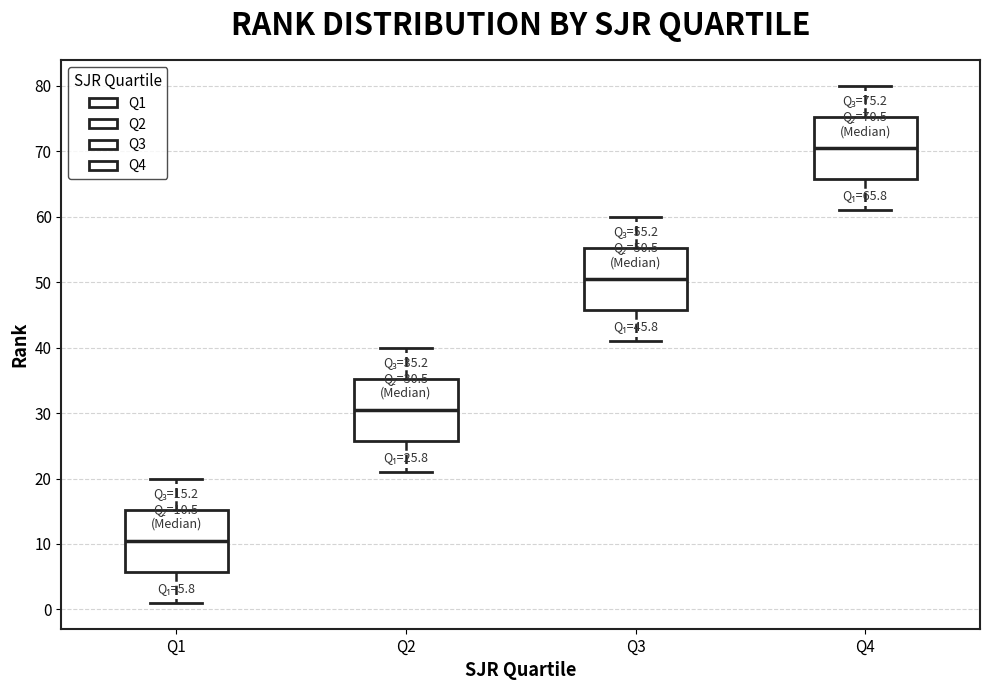

Which box has the lowest median line?

Q1